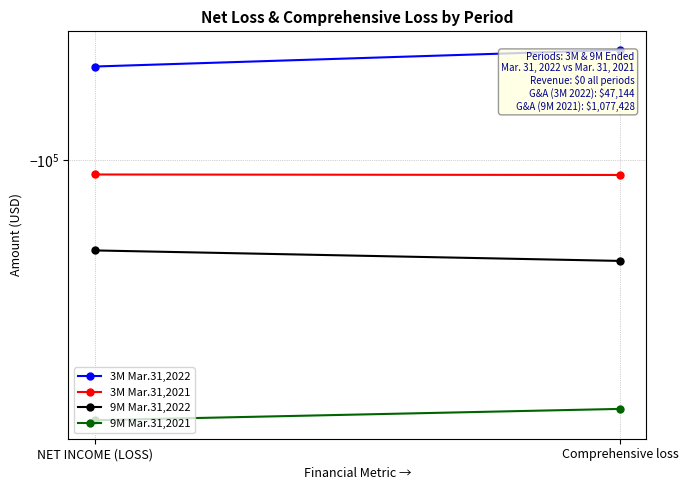

What is the label of the 1st point from the right?

Comprehensive loss